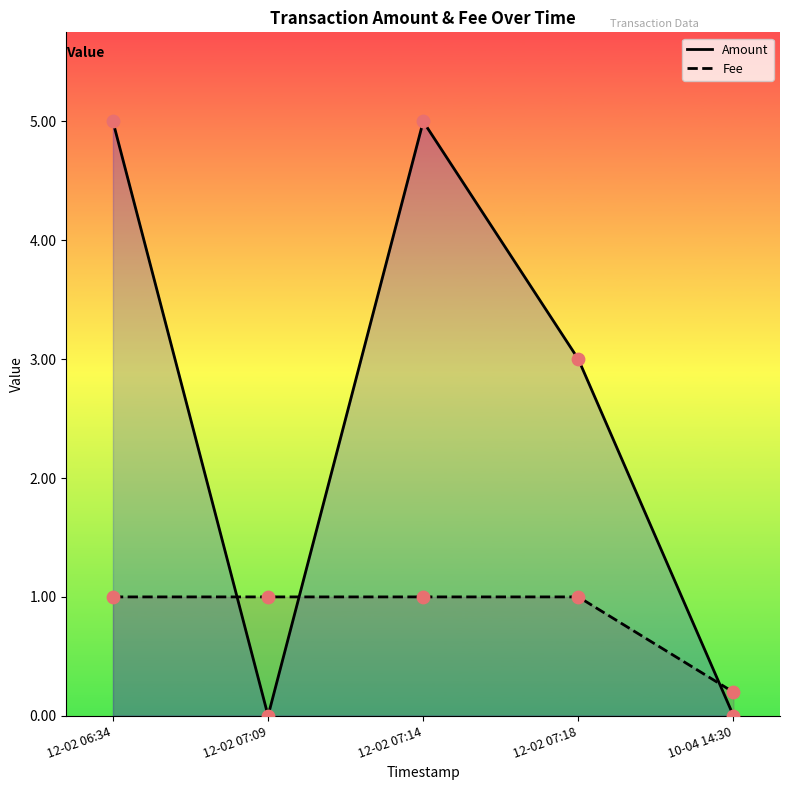

Which series has the largest Y range (max minus min)?

Amount